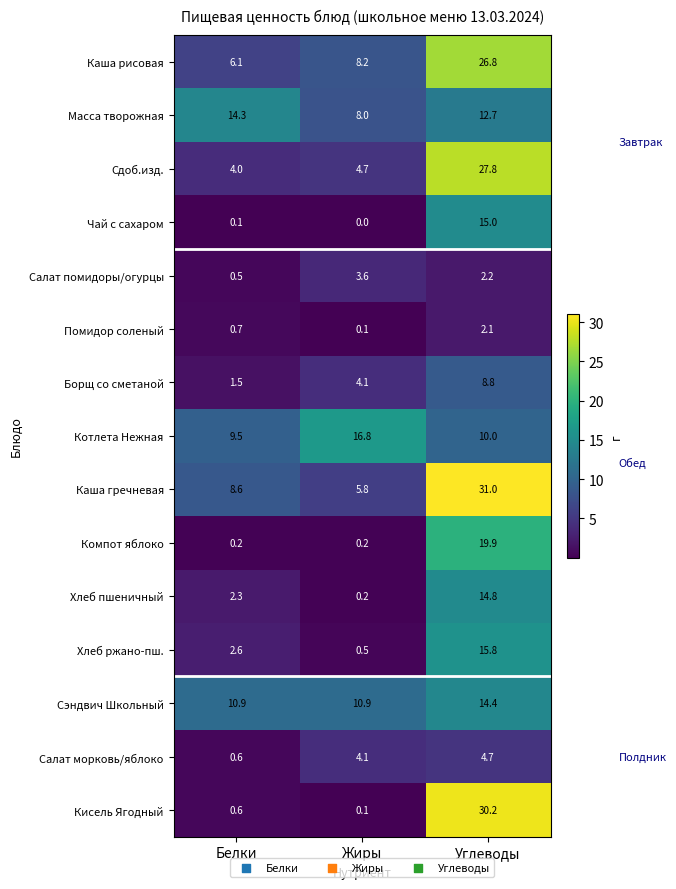

Which label corresponds to the smallest value in the chart?

Жиры